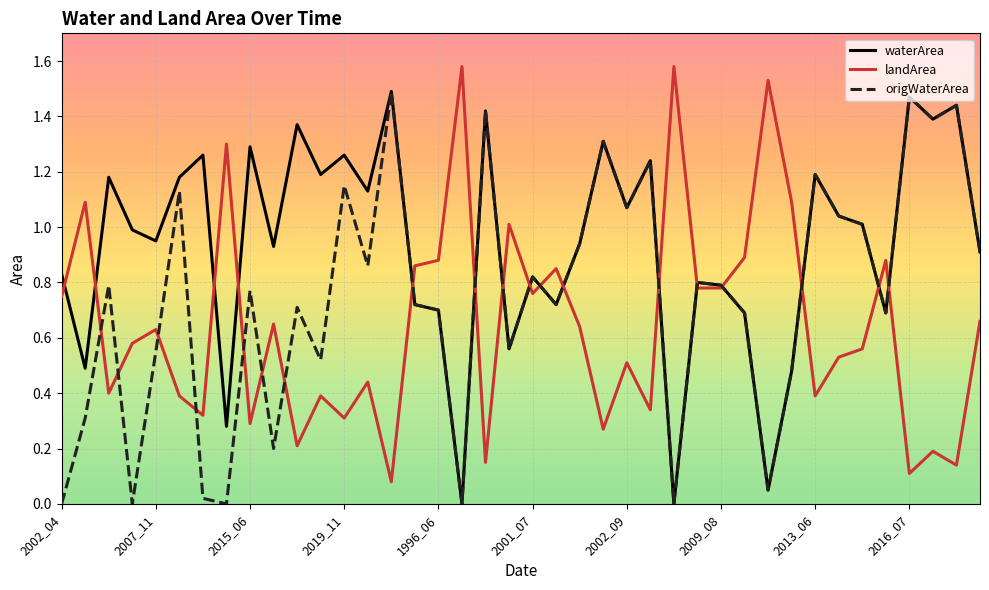

Which series has the largest total across all categories?

waterArea